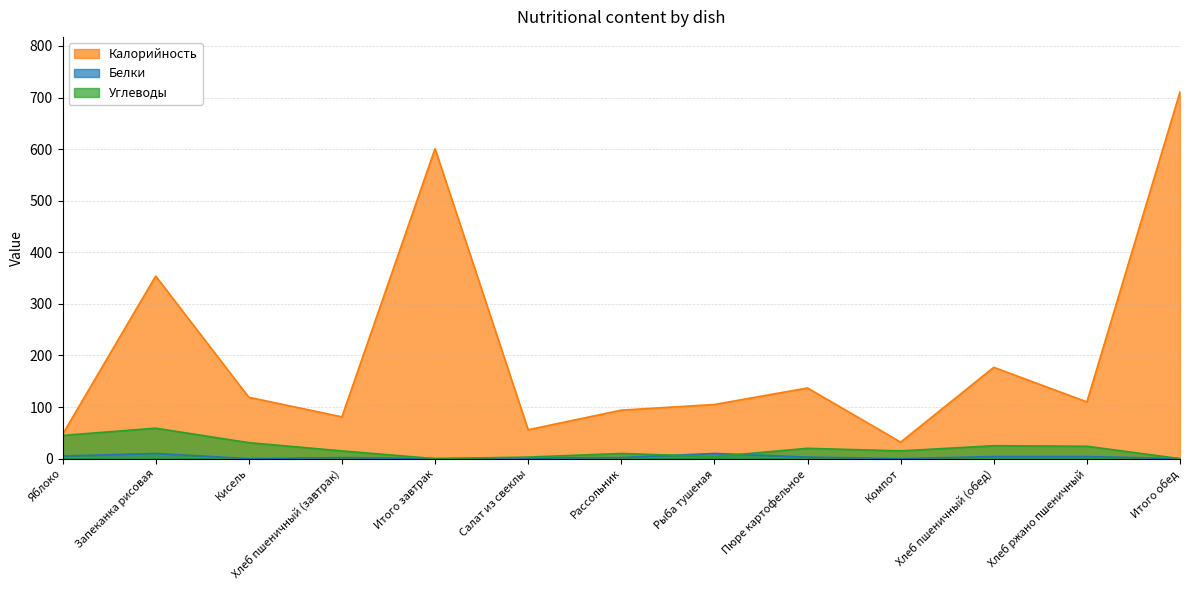

How many interior local valleys does the Углеводы series have?

3